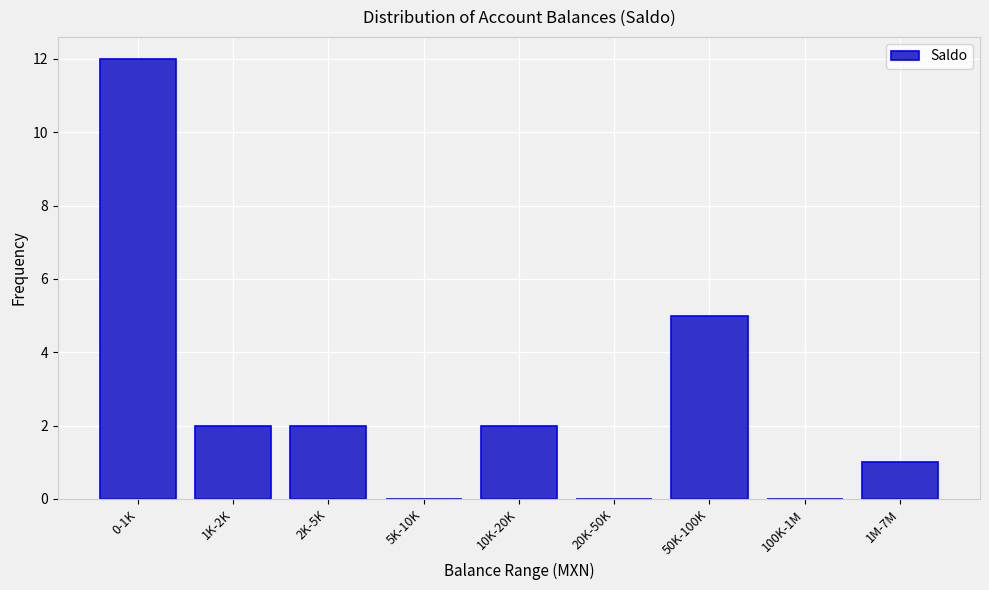

Reading left to right, transcribe all the data shown in this chart.

0-1K=12	1K-2K=2	2K-5K=2	5K-10K=0	10K-20K=2	20K-50K=0	50K-100K=5	100K-1M=0	1M-7M=1